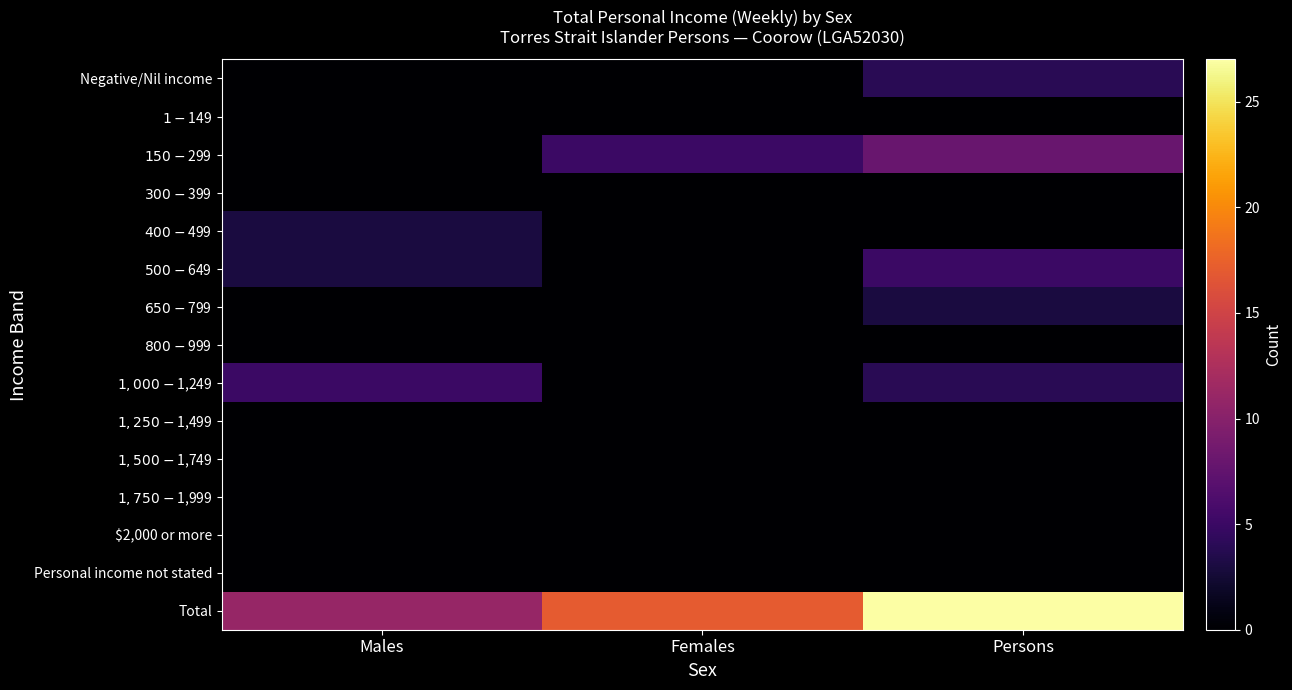

What is the greatest value displayed?

27